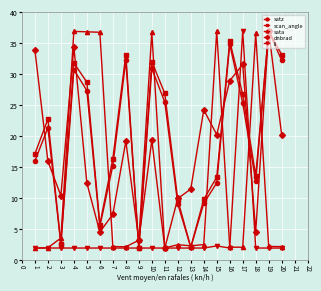

What is the difference between the maximum and minimum values in the li series?

35.0